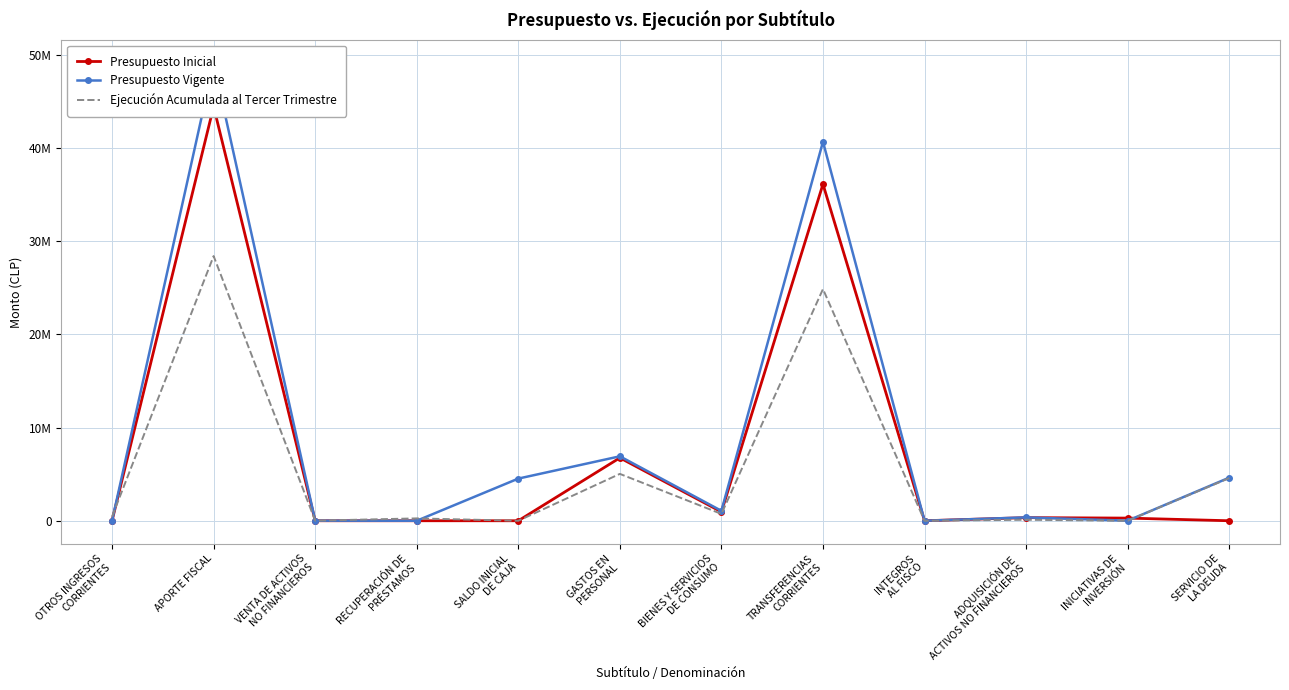

Where is Ejecución Acumulada al Tercer Trimestre nearest to the value 14196743?

GASTOS EN
PERSONAL